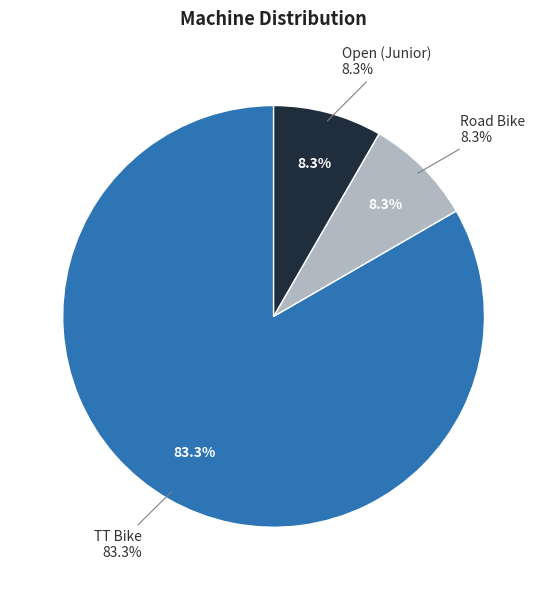

Is the sum of Open/Junior and TT Bike greater than half?

Yes